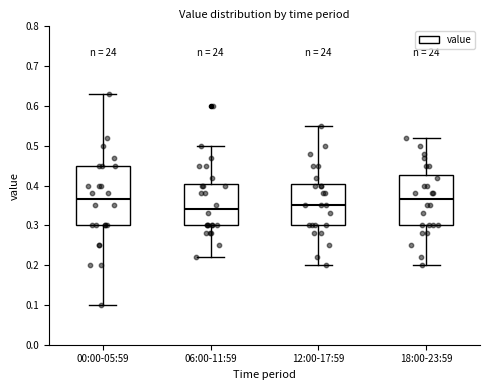

Which box's median line is the lowest?

06:00-11:59